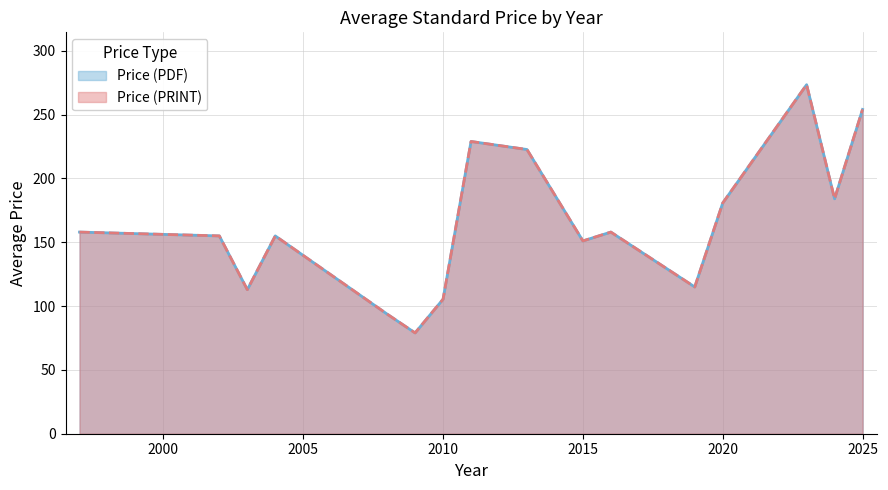

What is the approximate value of Price (PRINT) at 33?

158.0